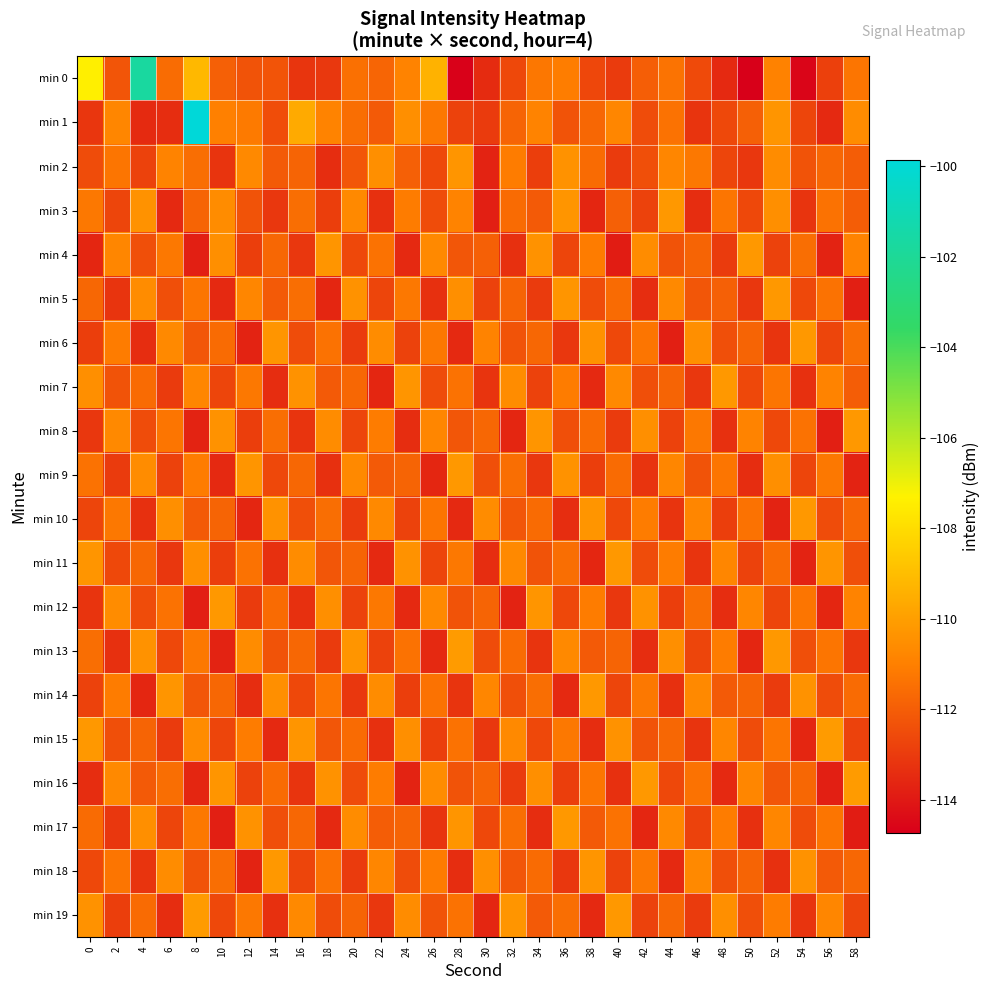

Reading right to left, transcribe all the data shown in this chart.

min 0: 58=-111.3	56=-112.8	54=-114.5	52=-110.9	50=-114.8	48=-113.5	46=-112.5	44=-111.4	42=-112.0	40=-113.0	38=-112.7	36=-111.1	34=-111.2	32=-112.6	30=-113.5	28=-114.7	26=-109.4	24=-110.9	22=-111.8	20=-111.5	18=-113.1	16=-113.2	14=-112.3	12=-112.3	10=-111.9	8=-109.2	6=-111.5	4=-101.7	2=-112.2	0=-107.4
min 1: 58=-110.6	56=-113.5	54=-112.7	52=-110.3	50=-111.9	48=-112.6	46=-113.2	44=-111.4	42=-112.5	40=-110.8	38=-111.7	36=-112.3	34=-110.9	32=-111.8	30=-113.0	28=-112.8	26=-111.2	24=-110.5	22=-112.1	20=-111.5	18=-110.9	16=-109.6	14=-112.5	12=-111.2	10=-111.0	8=-99.8	6=-113.4	4=-113.5	2=-110.8	0=-113.1
min 2: 58=-112.0	56=-111.7	54=-112.3	52=-110.6	50=-113.1	48=-112.7	46=-111.2	44=-110.8	42=-112.4	40=-113.0	38=-111.6	36=-110.4	34=-112.9	32=-111.1	30=-113.7	28=-110.3	26=-112.6	24=-111.9	22=-110.5	20=-112.2	18=-113.4	16=-111.8	14=-112.1	12=-110.7	10=-113.2	8=-111.5	6=-110.9	4=-112.8	2=-111.3	0=-112.5
min 3: 58=-112.0	56=-111.4	54=-113.2	52=-110.5	50=-112.6	48=-111.3	46=-113.4	44=-110.2	42=-112.8	40=-111.9	38=-113.6	36=-110.3	34=-112.1	32=-111.6	30=-113.8	28=-110.9	26=-112.5	24=-111.1	22=-113.3	20=-110.7	18=-112.9	16=-111.5	14=-113.1	12=-112.3	10=-110.6	8=-111.8	6=-113.5	4=-110.4	2=-112.7	0=-111.2
min 4: 58=-110.9	56=-113.7	54=-111.5	52=-112.8	50=-110.2	48=-113.0	46=-111.8	44=-112.3	42=-110.6	40=-113.9	38=-111.1	36=-112.7	34=-110.4	32=-113.3	30=-111.9	28=-112.2	26=-110.7	24=-113.5	22=-111.4	20=-112.6	18=-110.3	16=-113.1	14=-111.7	12=-112.9	10=-110.5	8=-113.8	6=-111.2	4=-112.4	2=-110.8	0=-113.6
min 5: 58=-113.8	56=-111.4	54=-112.6	52=-110.2	50=-113.1	48=-111.9	46=-112.2	44=-110.7	42=-113.4	40=-111.6	38=-112.5	36=-110.3	34=-113.0	32=-111.8	30=-112.8	28=-110.5	26=-113.3	24=-111.2	22=-112.7	20=-110.4	18=-113.6	16=-111.5	14=-112.1	12=-110.8	10=-113.5	8=-111.3	6=-112.4	4=-110.6	2=-113.2	0=-111.7
min 6: 58=-111.5	56=-112.7	54=-110.2	52=-113.2	50=-111.8	48=-112.4	46=-110.5	44=-113.8	42=-111.3	40=-112.6	38=-110.4	36=-113.1	34=-111.7	32=-112.3	30=-110.9	28=-113.5	26=-111.2	24=-112.8	22=-110.6	20=-113.0	18=-111.4	16=-112.5	14=-110.3	12=-113.7	10=-111.6	8=-112.2	6=-110.7	4=-113.4	2=-111.1	0=-112.9
min 7: 58=-112.0	56=-110.9	54=-113.3	52=-111.3	50=-112.6	48=-110.2	46=-113.1	44=-111.8	42=-112.4	40=-110.7	38=-113.5	36=-111.1	34=-112.8	32=-110.6	30=-113.2	28=-111.4	26=-112.5	24=-110.3	22=-113.6	20=-111.7	18=-112.1	16=-110.4	14=-113.4	12=-111.2	10=-112.7	8=-110.8	6=-113.0	4=-111.6	2=-112.3	0=-110.5
min 8: 58=-110.2	56=-113.8	54=-111.4	52=-112.6	50=-110.9	48=-113.3	46=-111.2	44=-112.8	42=-110.5	40=-113.0	38=-111.6	36=-112.4	34=-110.3	32=-113.6	30=-111.7	28=-112.2	26=-110.8	24=-113.4	22=-111.1	20=-112.7	18=-110.6	16=-113.2	14=-111.5	12=-112.9	10=-110.4	8=-113.7	6=-111.3	4=-112.5	2=-110.7	0=-113.1
min 9: 58=-113.7	56=-111.2	54=-112.7	52=-110.5	50=-113.4	48=-111.3	46=-112.3	44=-110.8	42=-113.2	40=-111.6	38=-112.9	36=-110.4	34=-113.1	32=-111.5	30=-112.4	28=-110.2	26=-113.6	24=-111.8	22=-112.1	20=-110.7	18=-113.3	16=-111.7	14=-112.6	12=-110.3	10=-113.5	8=-111.1	6=-112.8	4=-110.6	2=-113.0	0=-111.4
min 10: 58=-111.7	56=-112.5	54=-110.2	52=-113.7	50=-111.4	48=-112.9	46=-110.8	44=-113.2	42=-111.1	40=-112.6	38=-110.3	36=-113.4	34=-111.6	32=-112.2	30=-110.6	28=-113.5	26=-111.3	24=-112.8	22=-110.7	20=-113.0	18=-111.5	16=-112.4	14=-110.4	12=-113.6	10=-111.8	8=-112.1	6=-110.5	4=-113.3	2=-111.2	0=-112.7
min 11: 58=-112.4	56=-110.3	54=-113.7	52=-111.6	50=-112.8	48=-110.8	46=-113.2	44=-111.1	42=-112.5	40=-110.2	38=-113.6	36=-111.5	34=-112.3	32=-110.7	30=-113.4	28=-111.2	26=-112.7	24=-110.4	22=-113.5	20=-111.8	18=-112.2	16=-110.6	14=-113.3	12=-111.4	10=-112.9	8=-110.5	6=-113.1	4=-111.7	2=-112.6	0=-110.3
min 12: 58=-110.9	56=-113.6	54=-111.3	52=-112.7	50=-110.8	48=-113.4	46=-111.5	44=-112.9	42=-110.4	40=-113.1	38=-111.1	36=-112.6	34=-110.3	32=-113.7	30=-111.8	28=-112.3	26=-110.7	24=-113.5	22=-111.2	20=-112.8	18=-110.5	16=-113.3	14=-111.6	12=-113.0	10=-110.2	8=-113.8	6=-111.4	4=-112.5	2=-110.6	0=-113.2
min 13: 58=-113.1	56=-111.3	54=-112.4	52=-110.2	50=-113.6	48=-111.1	46=-112.7	44=-110.5	42=-113.4	40=-111.8	38=-112.1	36=-110.7	34=-113.2	32=-111.6	30=-112.5	28=-110.1	26=-113.5	24=-111.4	22=-112.8	20=-110.3	18=-113.0	16=-111.7	14=-112.3	12=-110.6	10=-113.7	8=-111.2	6=-112.6	4=-110.4	2=-113.3	0=-111.5
min 14: 58=-111.6	56=-112.5	54=-110.4	52=-113.0	50=-111.8	48=-112.1	46=-110.7	44=-113.3	42=-111.2	40=-112.7	38=-110.2	36=-113.5	34=-111.5	32=-112.4	30=-110.8	28=-113.2	26=-111.4	24=-112.9	22=-110.6	20=-113.1	18=-111.3	16=-112.6	14=-110.5	12=-113.4	10=-111.7	8=-112.2	6=-110.3	4=-113.6	2=-111.1	0=-112.8
min 15: 58=-112.8	56=-110.1	54=-113.6	52=-111.3	50=-112.5	48=-110.8	46=-113.2	44=-111.7	42=-112.3	40=-110.4	38=-113.4	36=-111.2	34=-112.6	32=-110.7	30=-113.1	28=-111.4	26=-112.9	24=-110.5	22=-113.3	20=-111.6	18=-112.2	16=-110.3	14=-113.5	12=-111.1	10=-112.7	8=-110.6	6=-113.0	4=-111.8	2=-112.4	0=-110.2
min 16: 58=-110.1	56=-113.8	54=-111.7	52=-112.2	50=-110.8	48=-113.5	46=-111.4	44=-112.6	42=-110.2	40=-113.3	38=-111.3	36=-112.9	34=-110.5	32=-113.0	30=-111.8	28=-112.3	26=-110.6	24=-113.7	22=-111.1	20=-112.5	18=-110.4	16=-113.2	14=-111.6	12=-112.8	10=-110.3	8=-113.6	6=-111.5	4=-112.1	2=-110.7	0=-113.4
min 17: 58=-113.9	56=-111.3	54=-112.5	52=-110.8	50=-113.3	48=-111.1	46=-112.8	44=-110.7	42=-113.6	40=-111.4	38=-112.1	36=-110.2	34=-113.4	32=-111.5	30=-112.6	28=-110.3	26=-113.2	24=-111.8	22=-112.0	20=-110.6	18=-113.5	16=-111.7	14=-112.4	12=-110.4	10=-113.8	8=-111.2	6=-112.7	4=-110.5	2=-113.1	0=-111.6
min 18: 58=-111.7	56=-112.1	54=-110.4	52=-113.3	50=-111.8	48=-112.4	46=-110.7	44=-113.5	42=-111.2	40=-112.8	38=-110.3	36=-113.1	34=-111.6	32=-112.2	30=-110.5	28=-113.4	26=-111.1	24=-112.5	22=-110.8	20=-113.0	18=-111.4	16=-112.7	14=-110.2	12=-113.7	10=-111.5	8=-112.3	6=-110.6	4=-113.2	2=-111.3	0=-112.6
min 19: 58=-112.7	56=-110.8	54=-113.2	52=-111.1	50=-112.4	48=-110.5	46=-113.0	44=-111.7	42=-112.8	40=-110.2	38=-113.5	36=-111.5	34=-112.1	32=-110.3	30=-113.6	28=-111.4	26=-112.3	24=-110.6	22=-113.1	20=-111.8	18=-112.5	16=-110.7	14=-113.3	12=-111.2	10=-112.6	8=-110.1	6=-113.4	4=-111.6	2=-112.9	0=-110.4